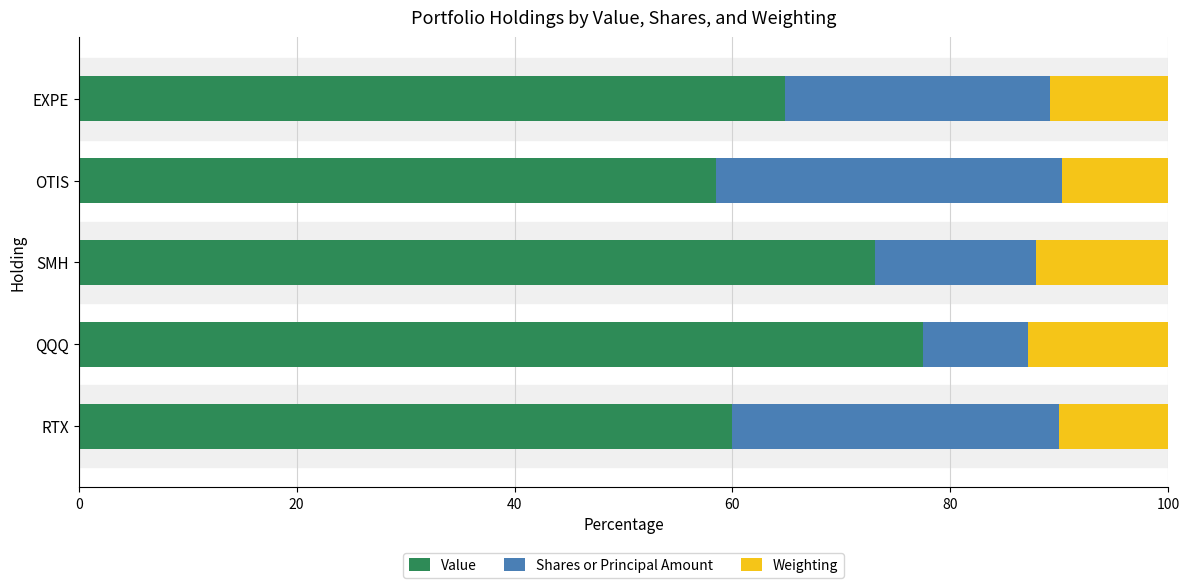

What is the sum of the Value values at OTIS and SMH?

131.6